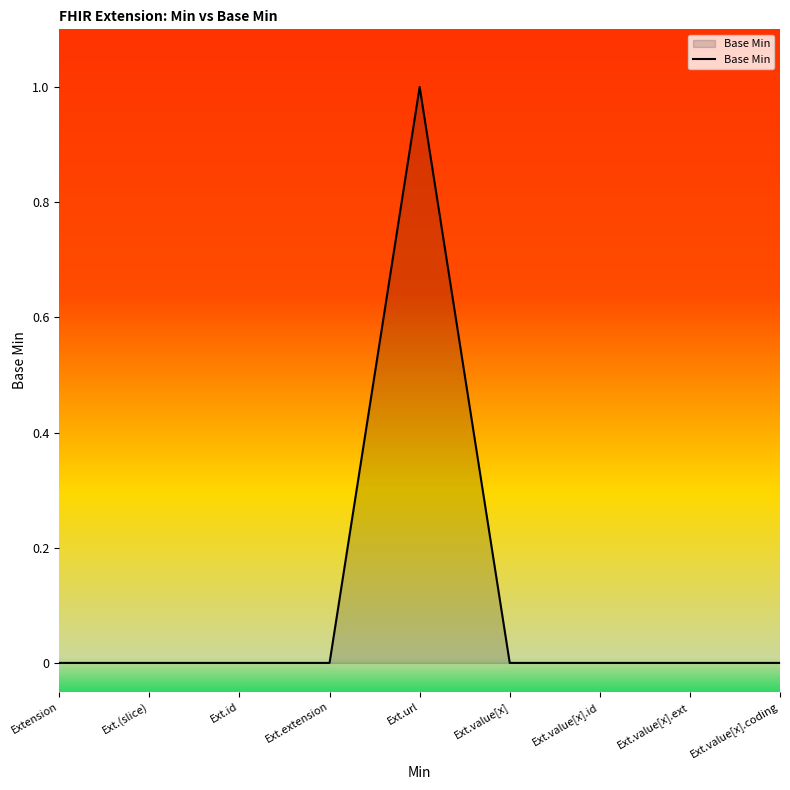

The chart shows a value of 1 at Ext.url. True or false?

True